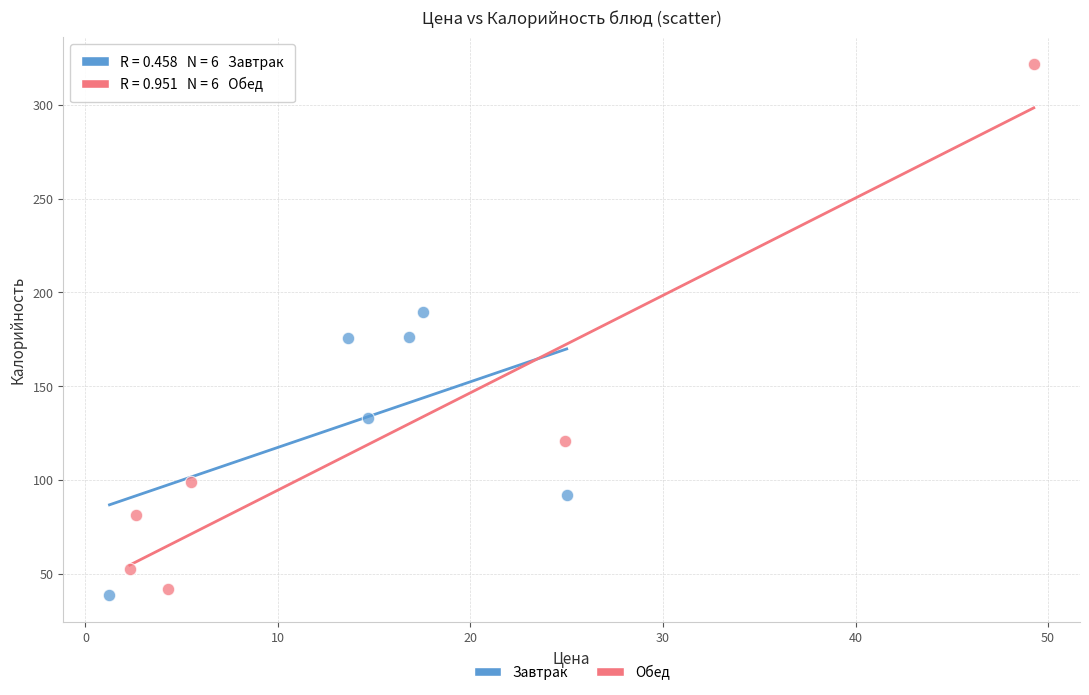

Which series contains the highest Y value?

Обед